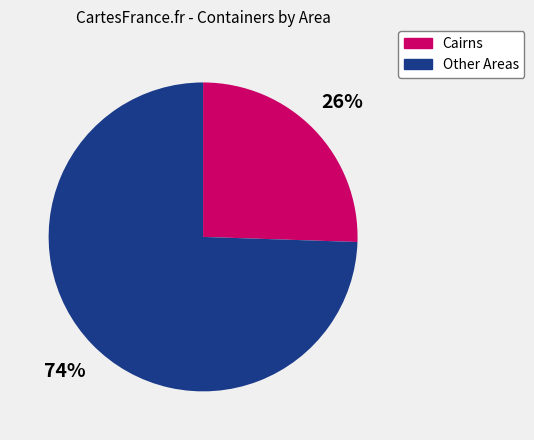

Does any single category account for the majority?

Yes